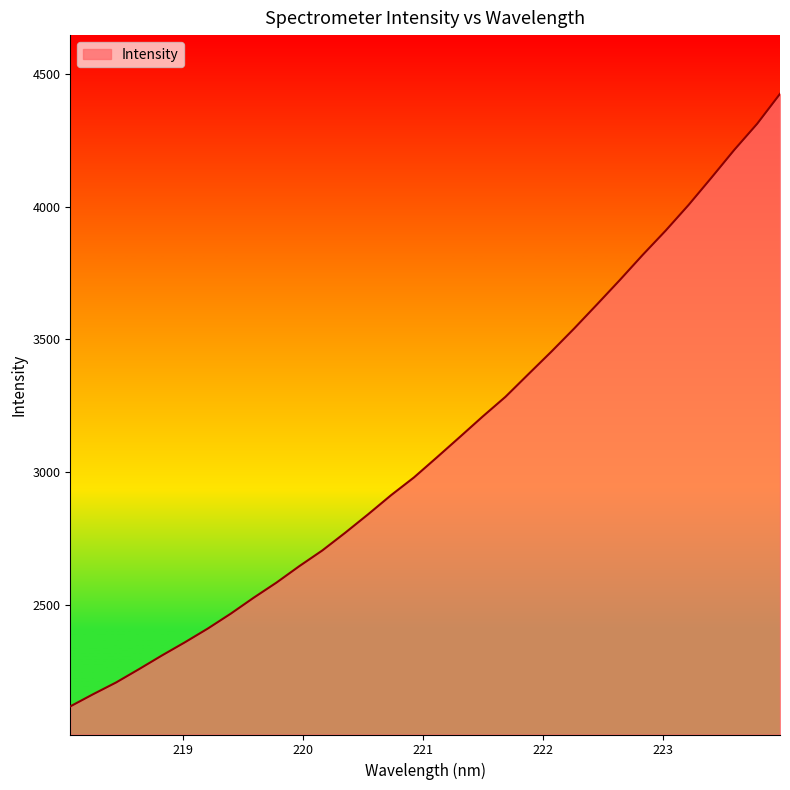

What is the difference between the maximum and minimum values?

2307.4